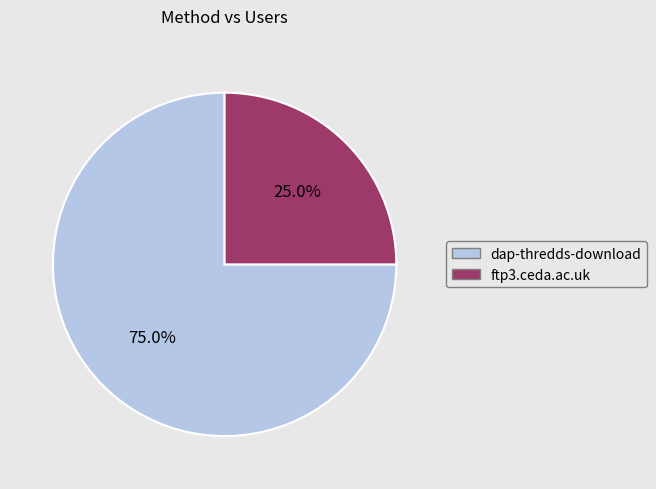

What is the ratio of the value at ftp3.ceda.ac.uk to the value at dap-thredds-download?

0.3